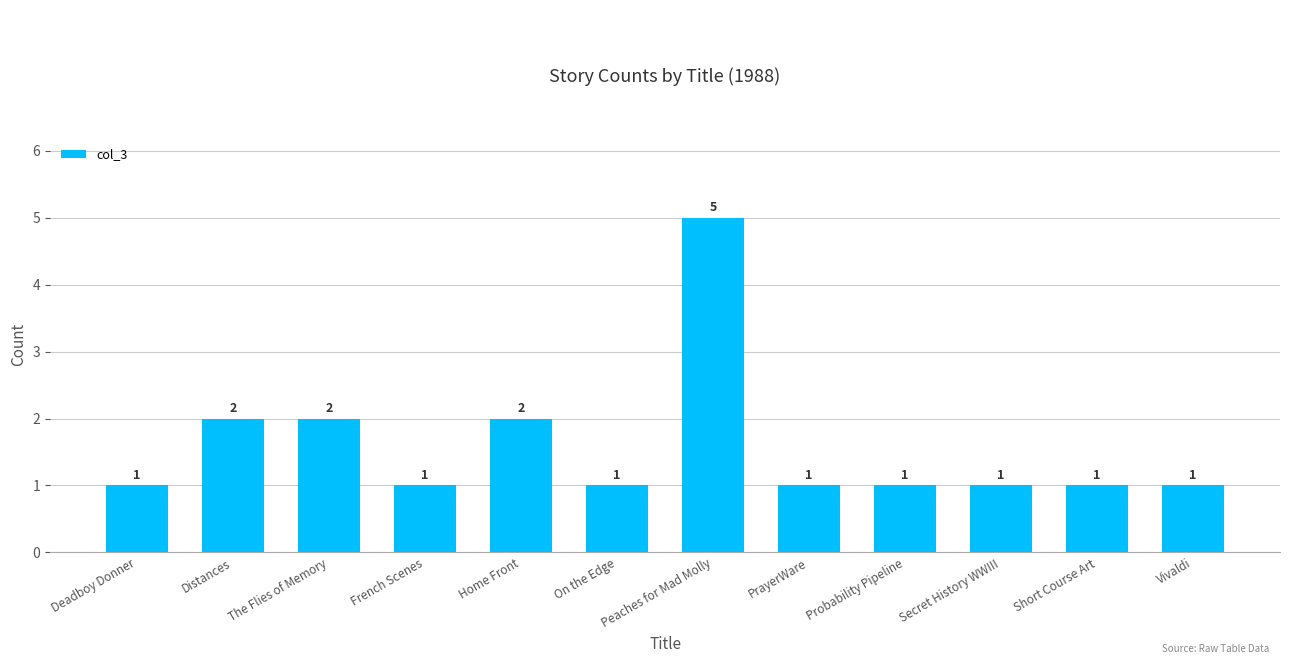

What is the maximum value shown in the chart?

5